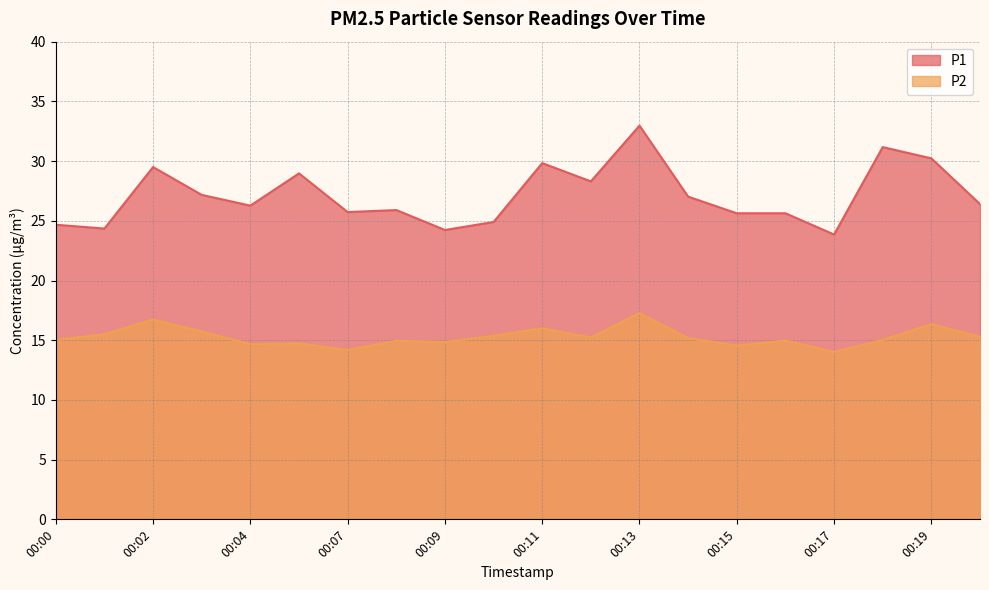

What is the average value of the P1 series?

27.1